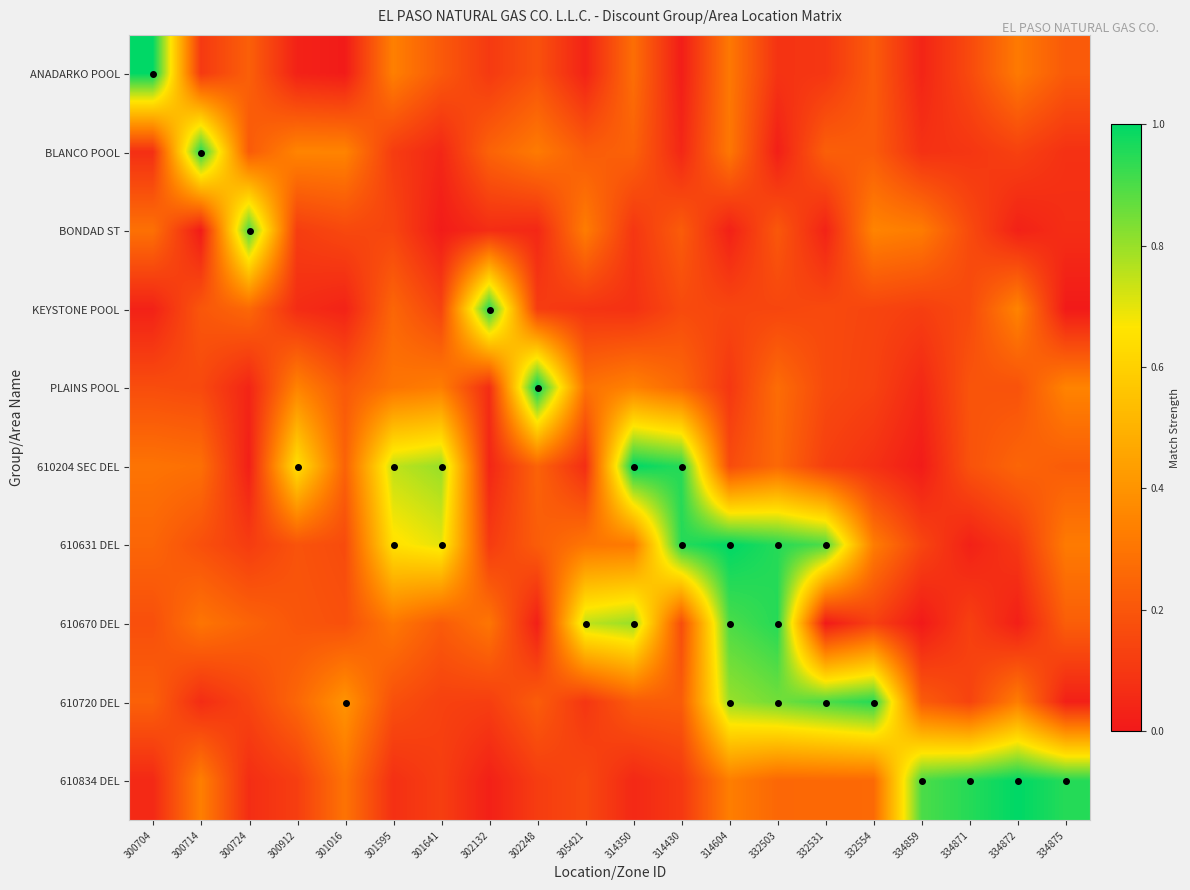

Which category has the highest value across all series?

300704